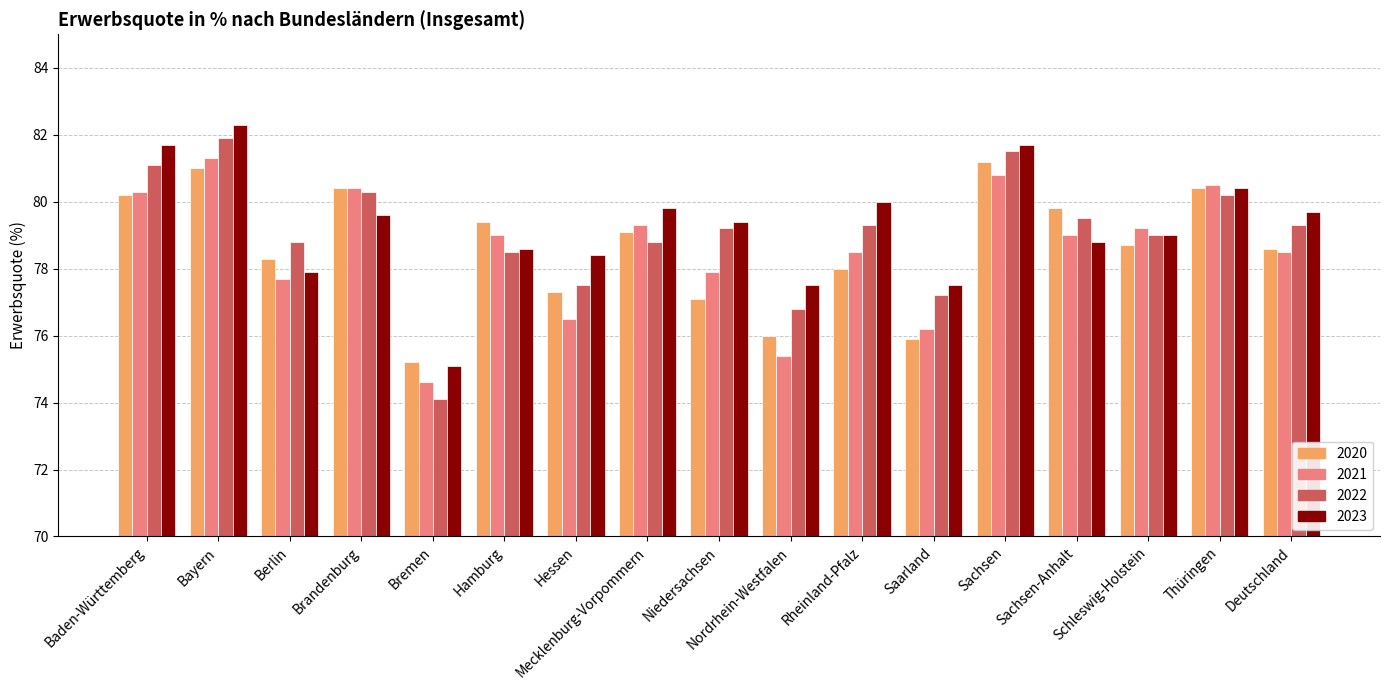

Count the number of data series in this chart.

4